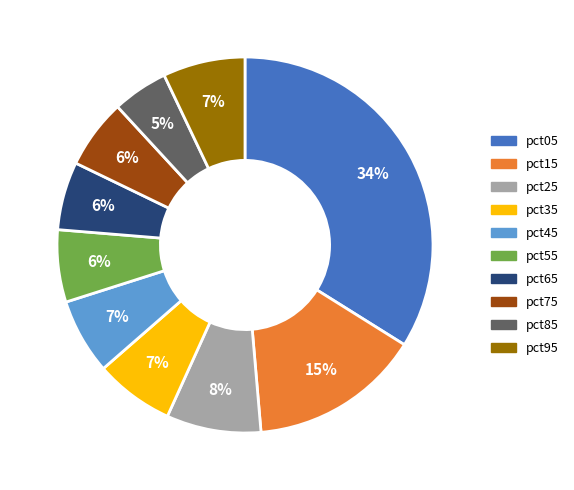

Count the number of slices in the pie.

10